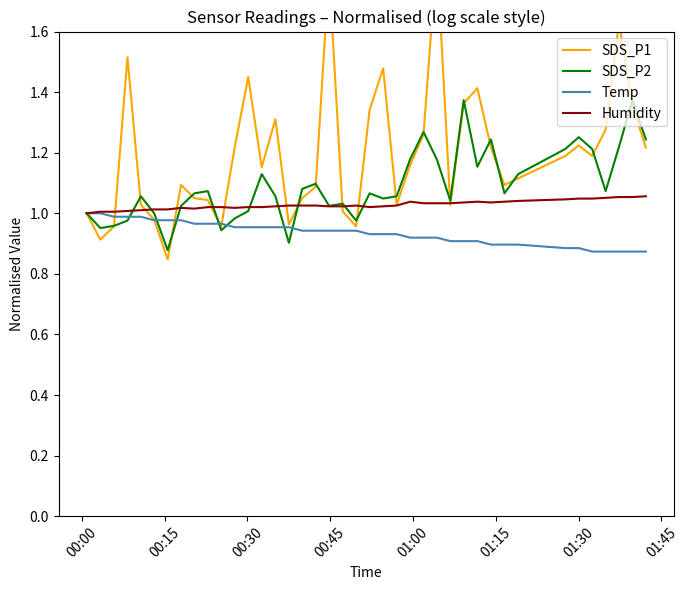

Which series has the largest total across all categories?

SDS_P1